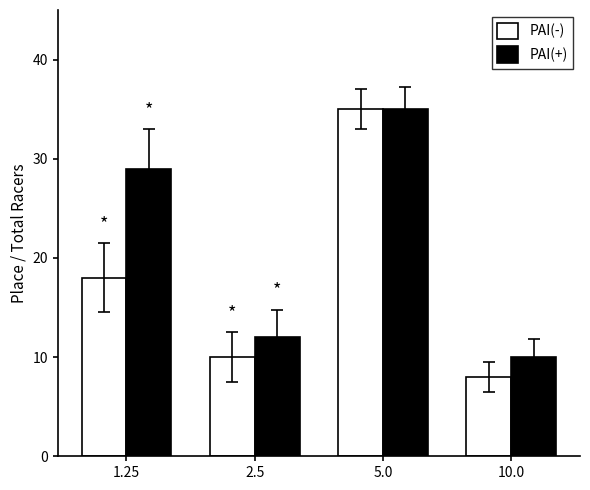

What is the spread (max minus min) of values at 1.25?

11